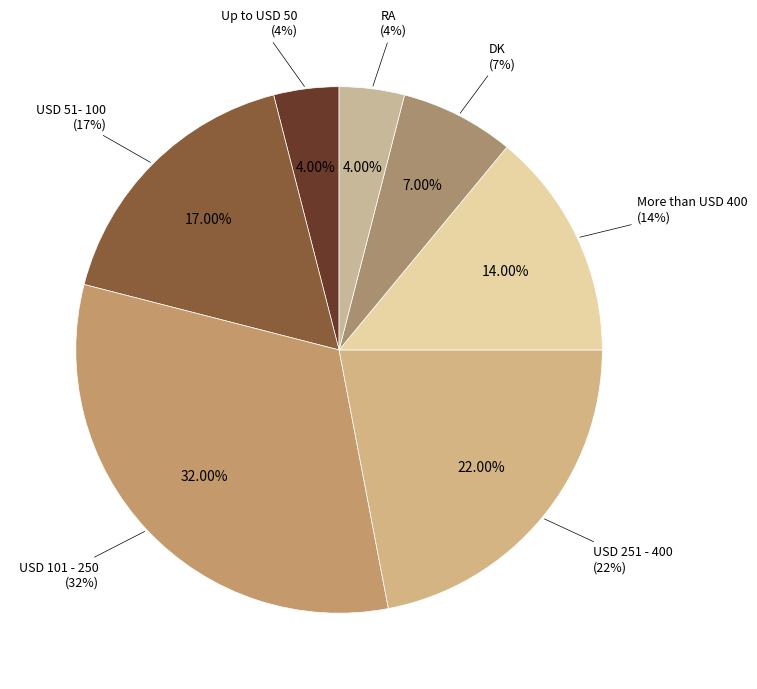

To the nearest percent, what is the average slice percentage?

14%